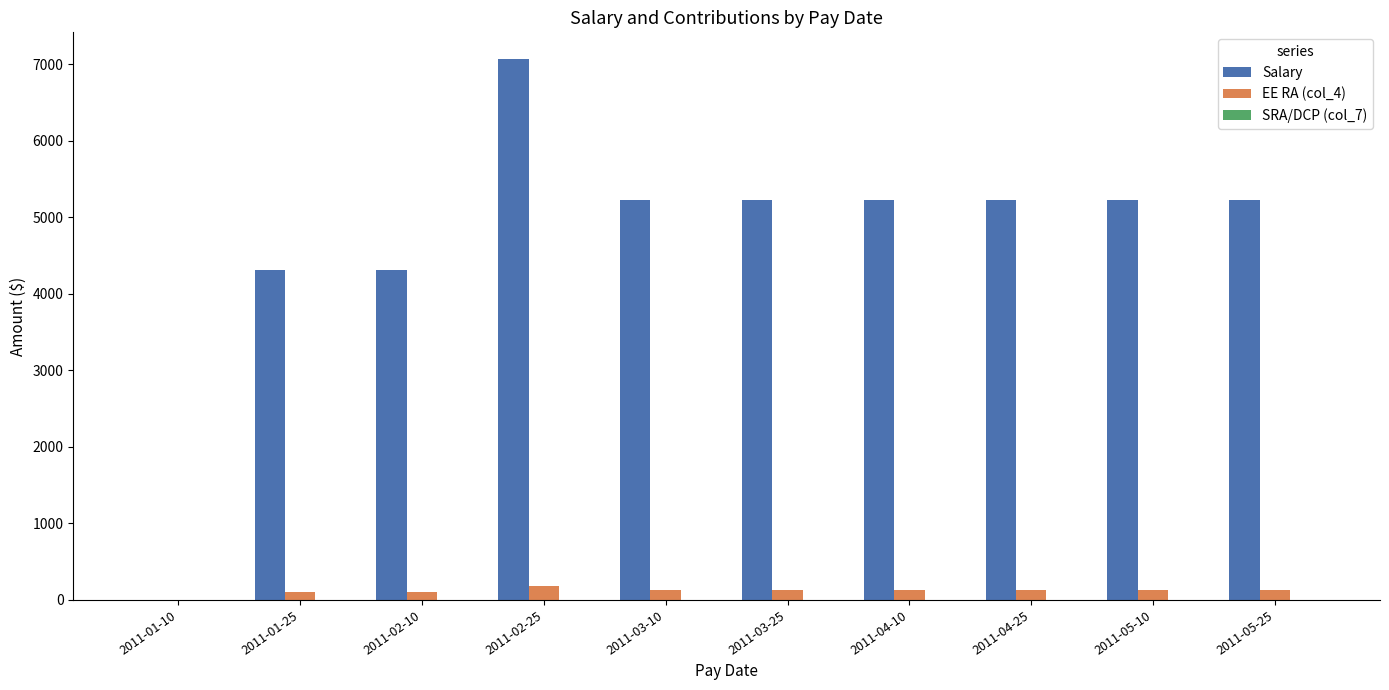

What is the greatest value displayed?

7062.5